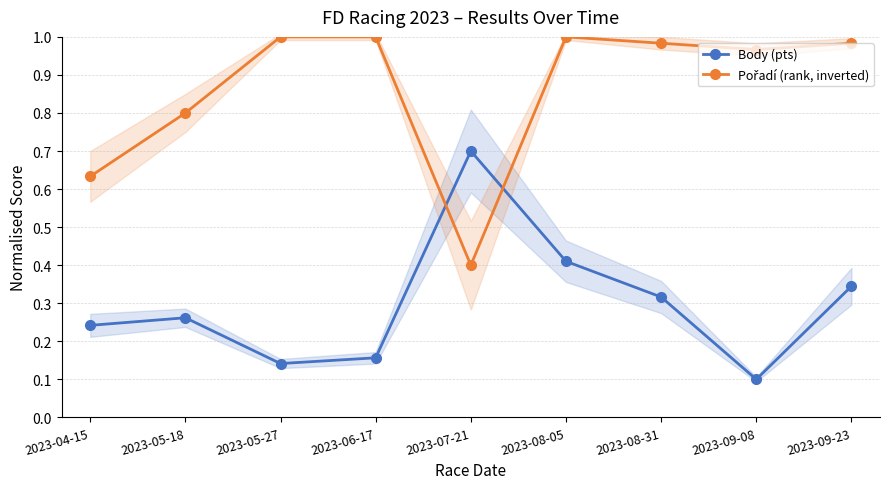

True or false: Pořadí (rank, inverted) has a value of 0.5 at 2023-08-05.

False